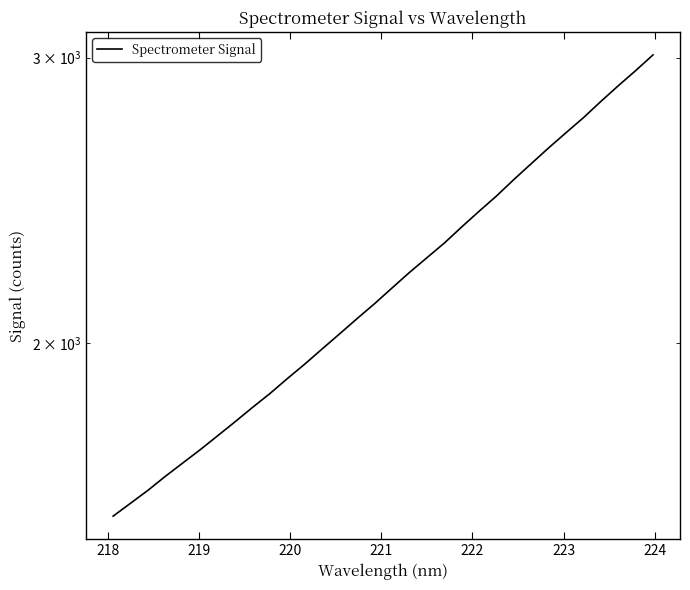

The chart shows a value of 1071.8 at 223. True or false?

False